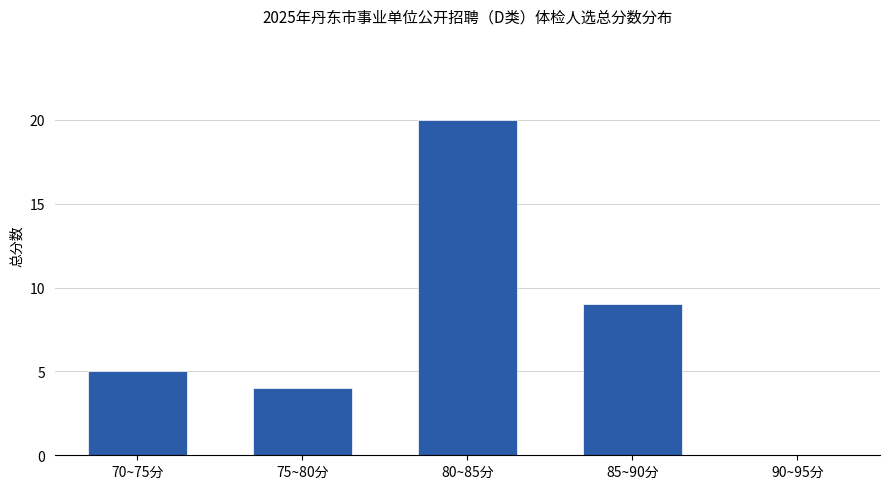

How many positive values are there?

4